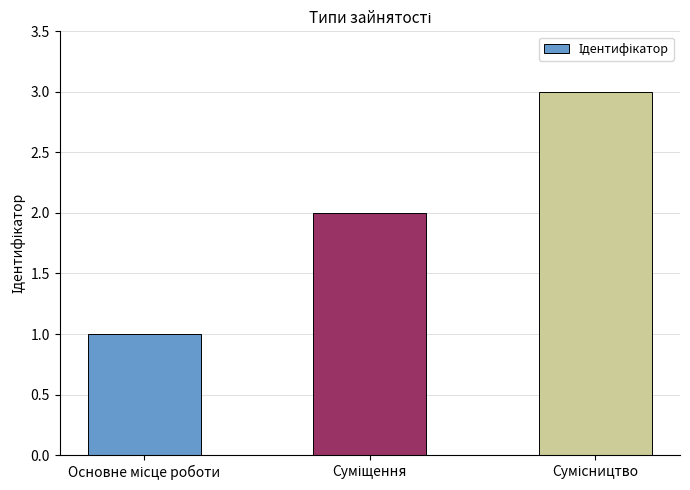

What is the sum of all values?

6